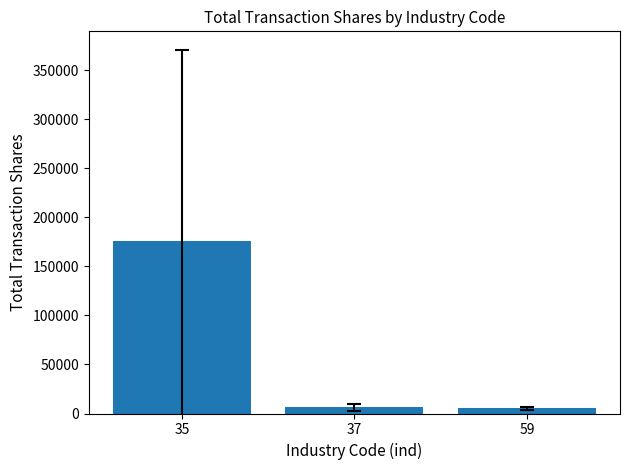

At which label does the data first exceed 6375?

35